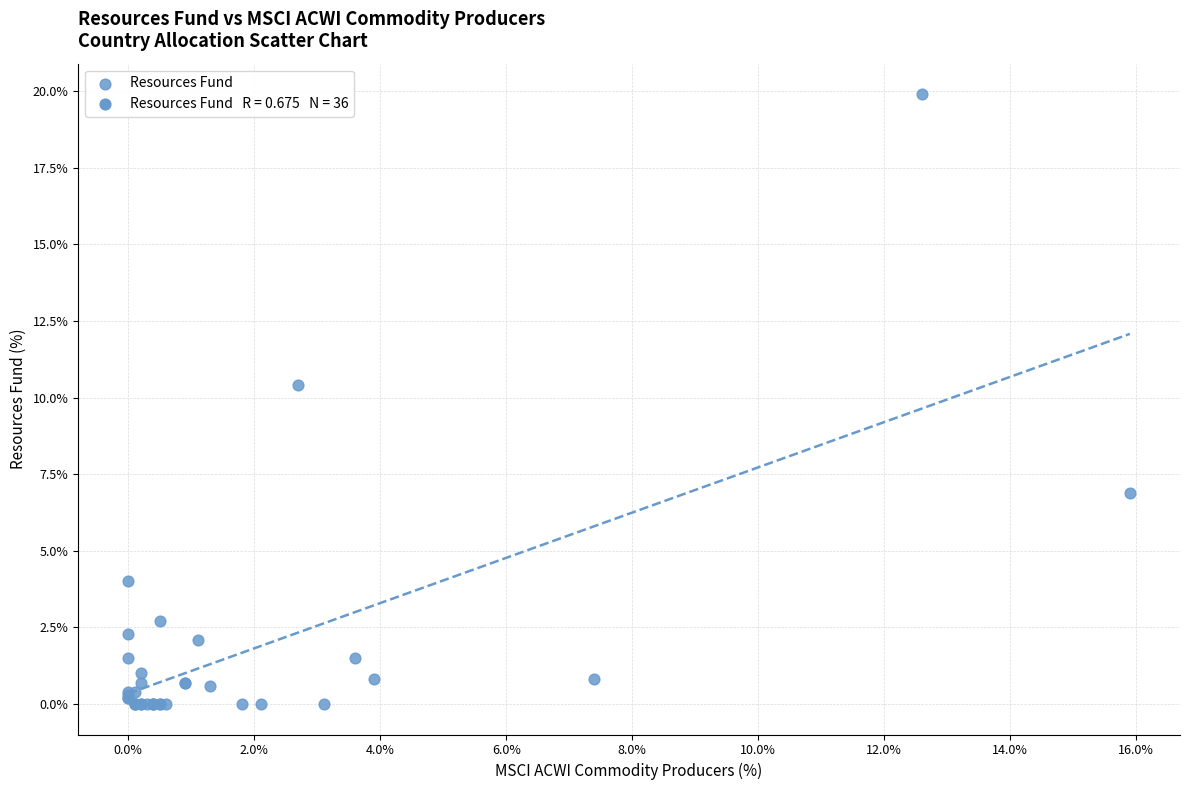

What Y value in the scatter plot is closest to 9?

10.4